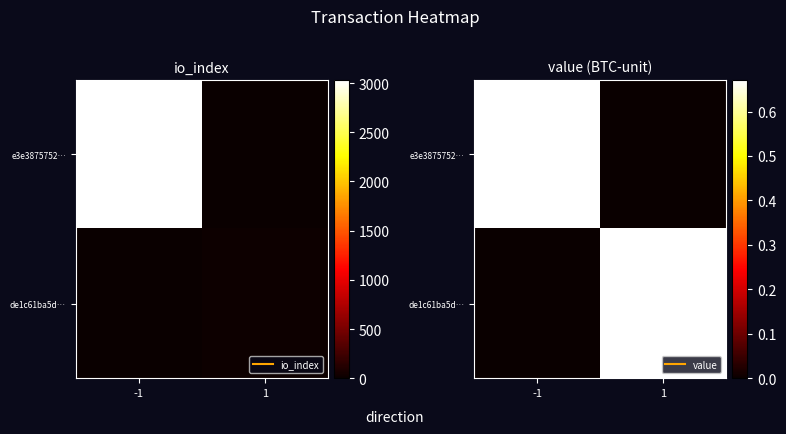

Is the value of de1c61ba5d… at -1 greater than the value of e3e3875752… at 1?

No